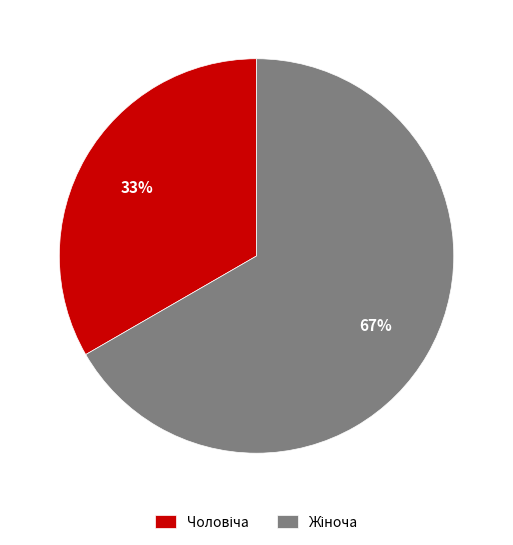

To the nearest percent, what is the average slice percentage?

50%